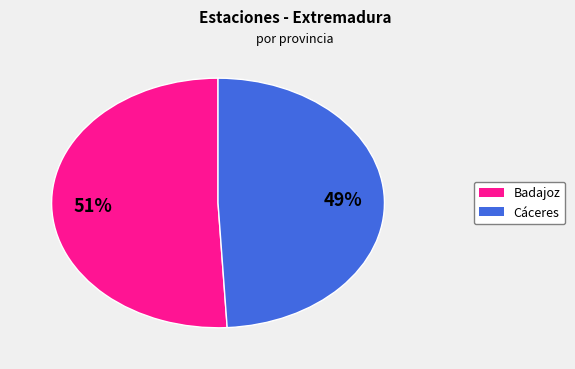

What percentage is the Badajoz slice, to the nearest percent?

51%